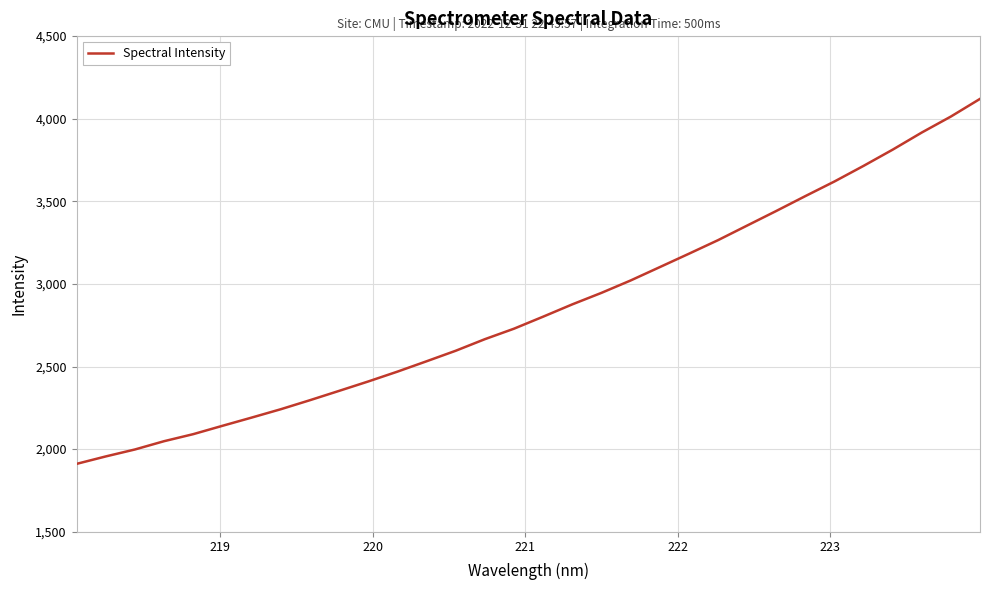

What is the greatest value displayed?

4120.0